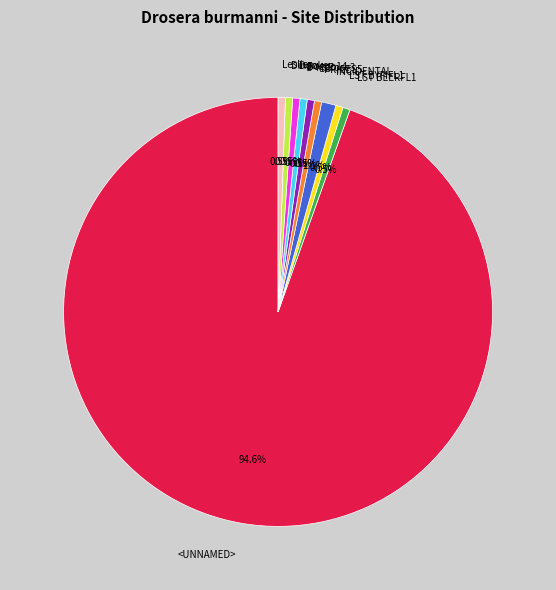

Does any single category account for the majority?

Yes